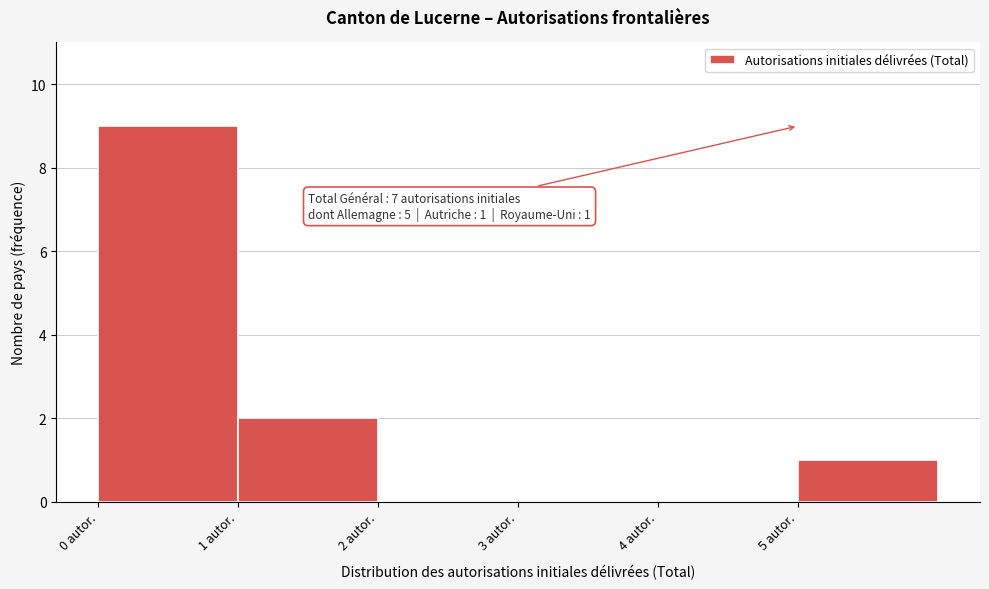

Which range on the x-axis has the tallest bar?

0 to 1